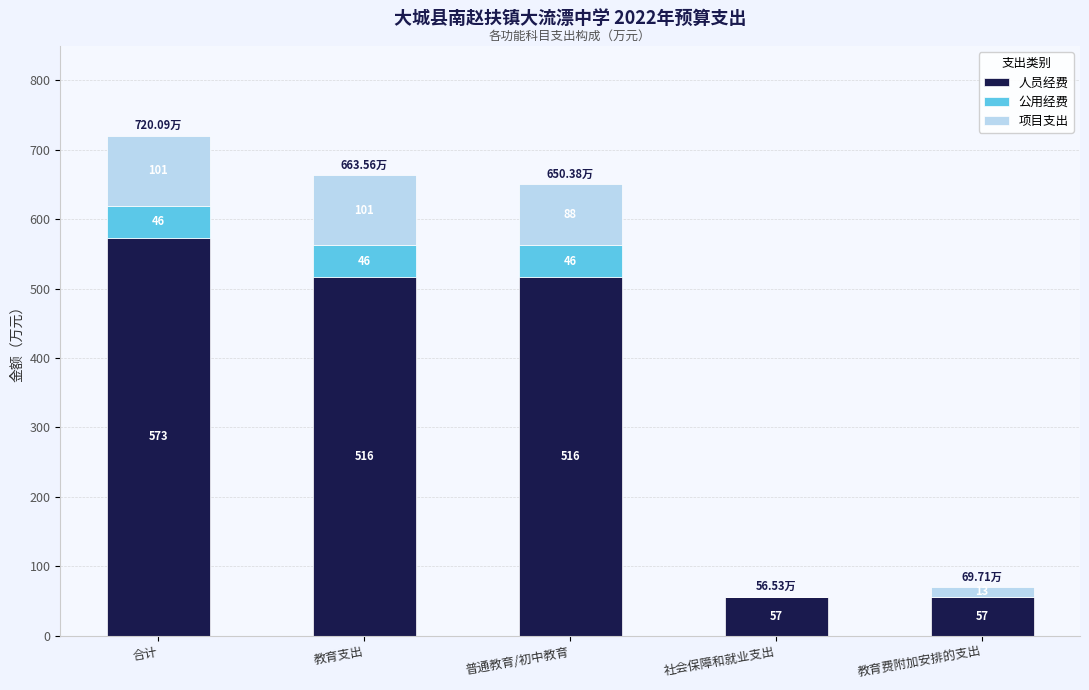

At which category is the sum across all series the highest?

合计